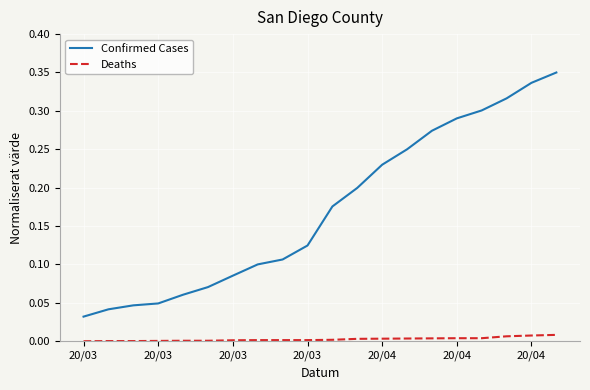

Which series has the largest total across all categories?

Confirmed Cases